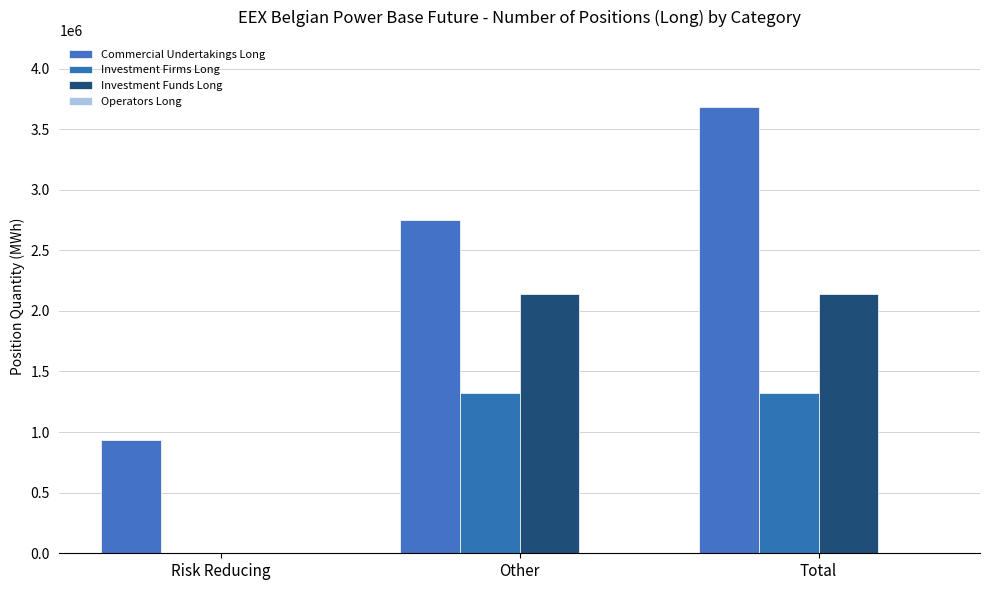

Reading left to right, what are all the values shown in this chart?

Commercial Undertakings Long: 936528	2747189	3683717
Investment Firms Long: 0	1324830	1324830
Investment Funds Long: 0	2139885	2139885
Operators Long: 0	0	0